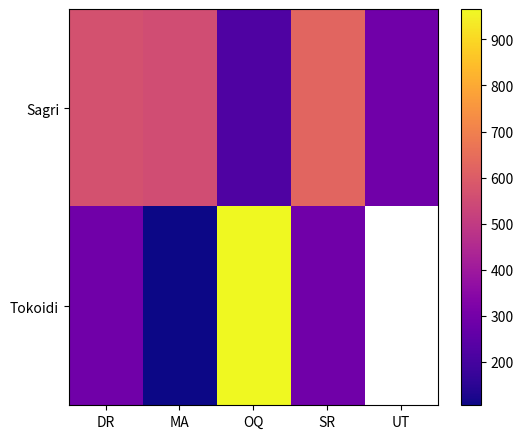

The value of Sagri at UT is 293.0. True or false?

True